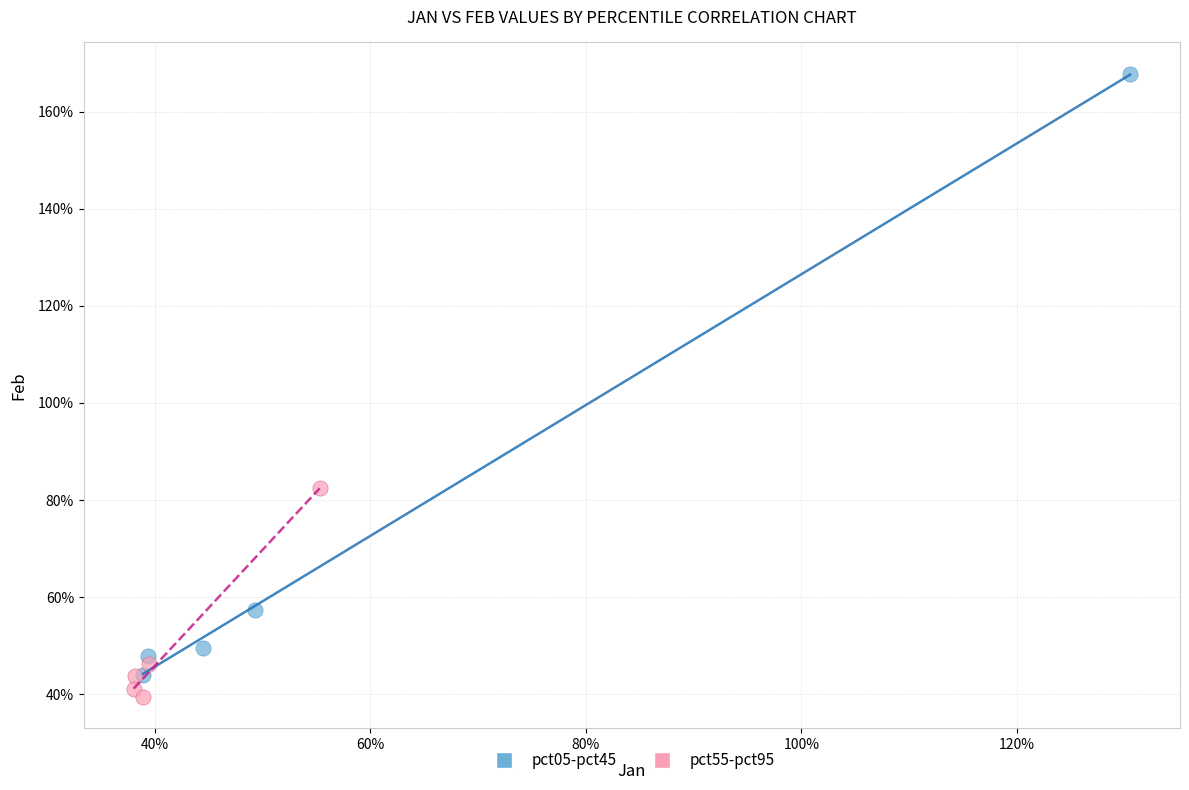

Which series contains the lowest Y value?

pct55-pct95